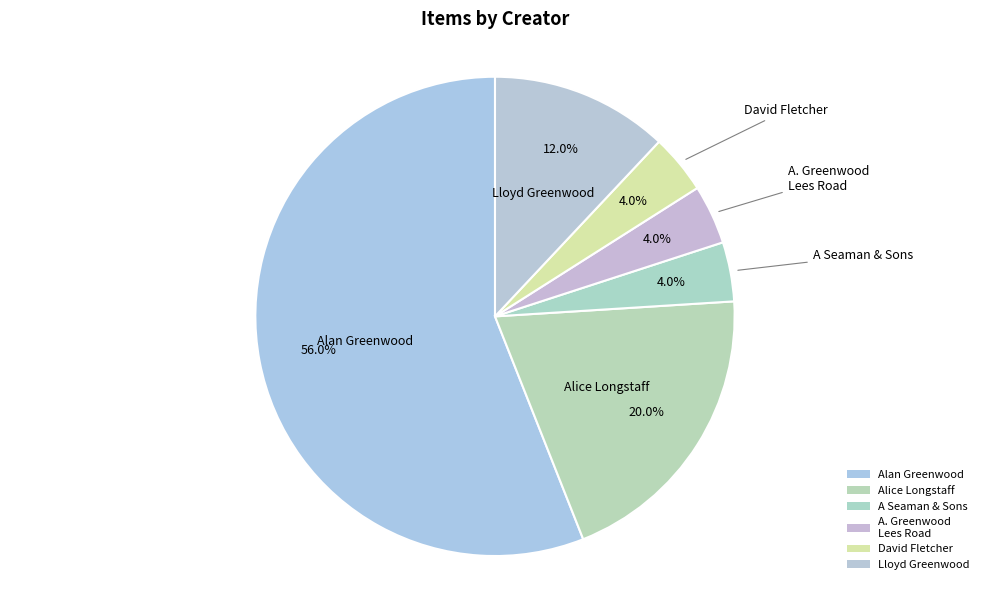

Count the number of slices in the pie.

6